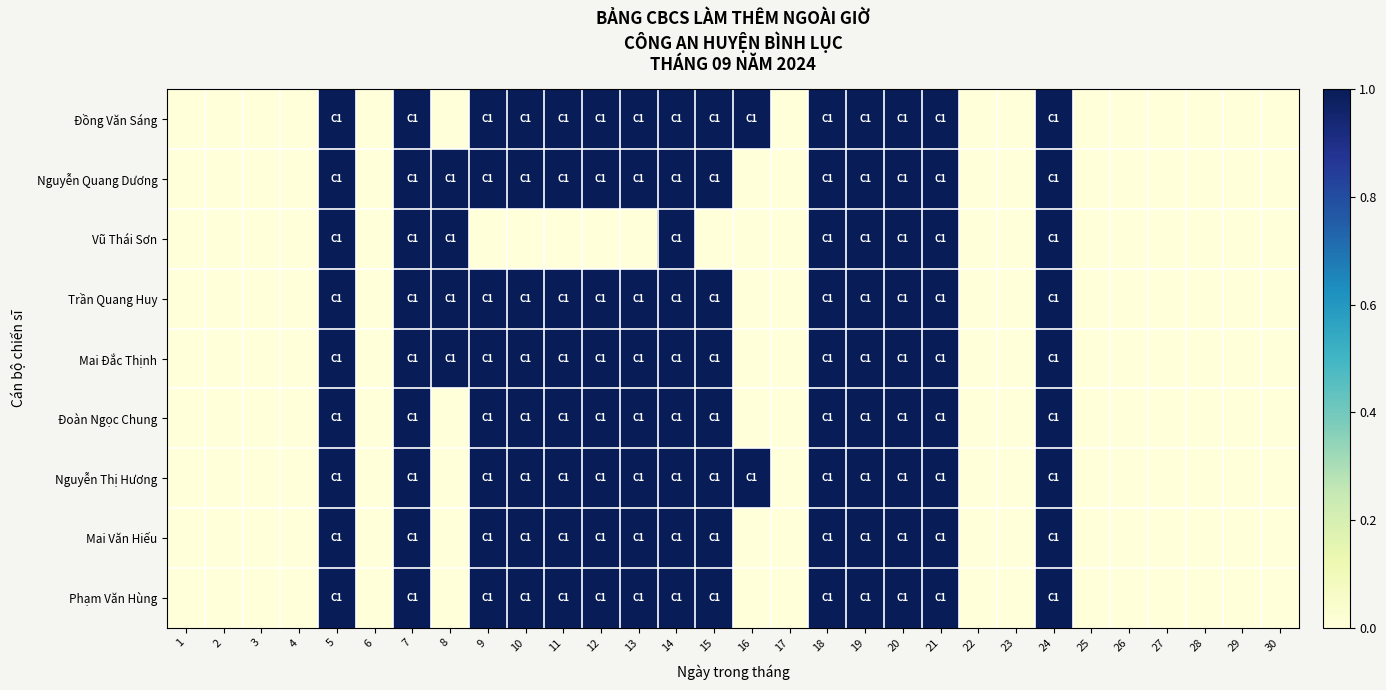

Rank the series at 11 from lowest to highest value.

Vũ Thái Sơn, Đồng Văn Sáng, Nguyễn Quang Dương, Trần Quang Huy, Mai Đắc Thịnh, Đoàn Ngọc Chung, Nguyễn Thị Hương, Mai Văn Hiếu, Phạm Văn Hùng